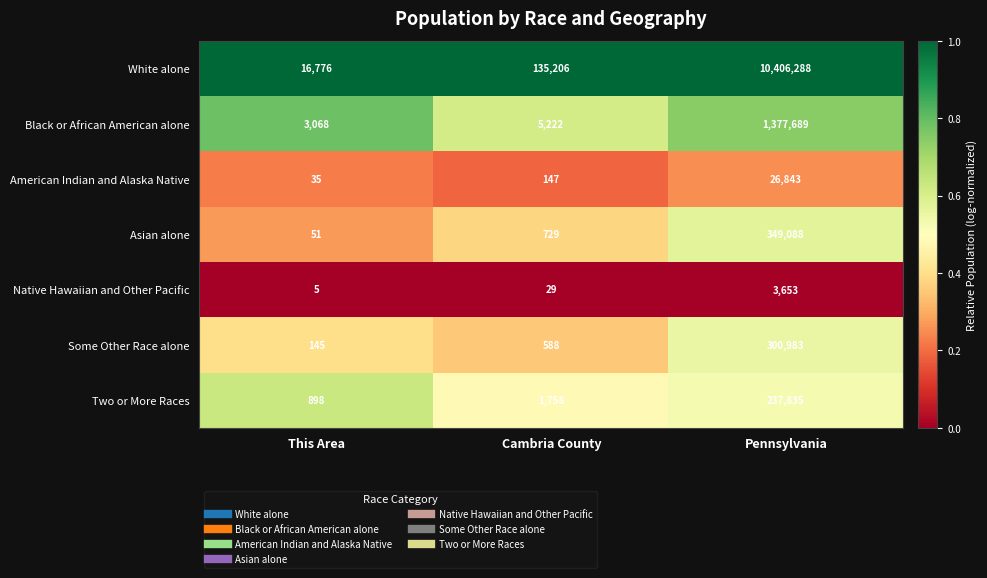

Which series has the largest total across all categories?

White alone